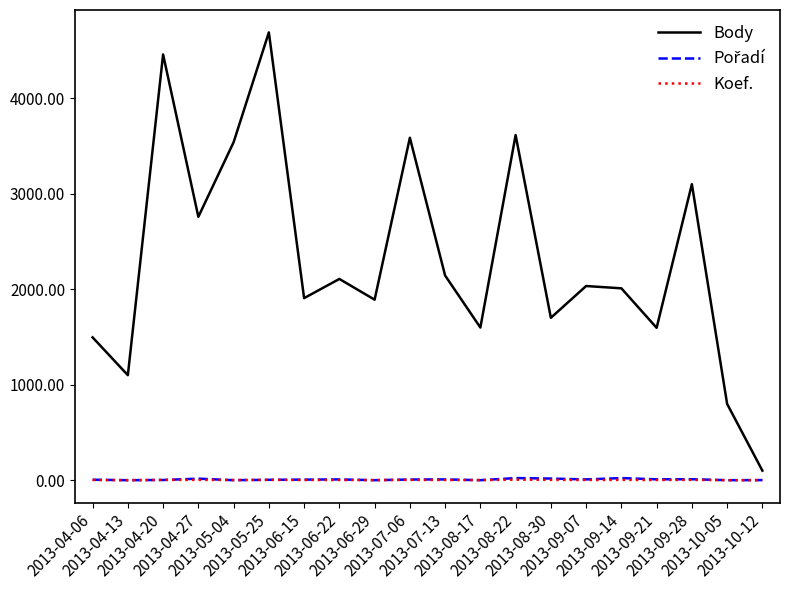

At which category is the sum across all series the highest?

2013-05-25